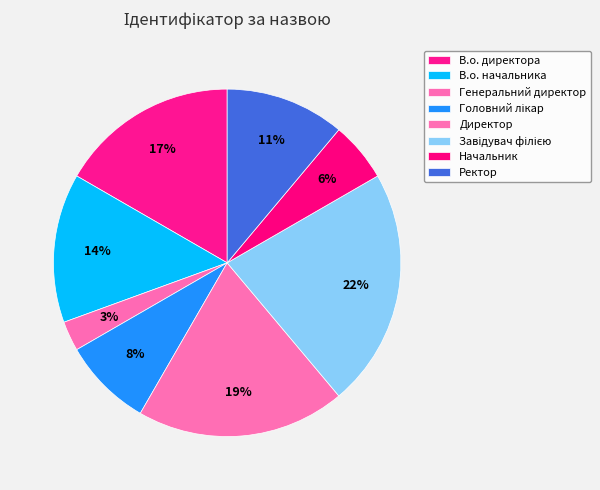

True or false: Генеральний директор accounts for 3% of the total.

True